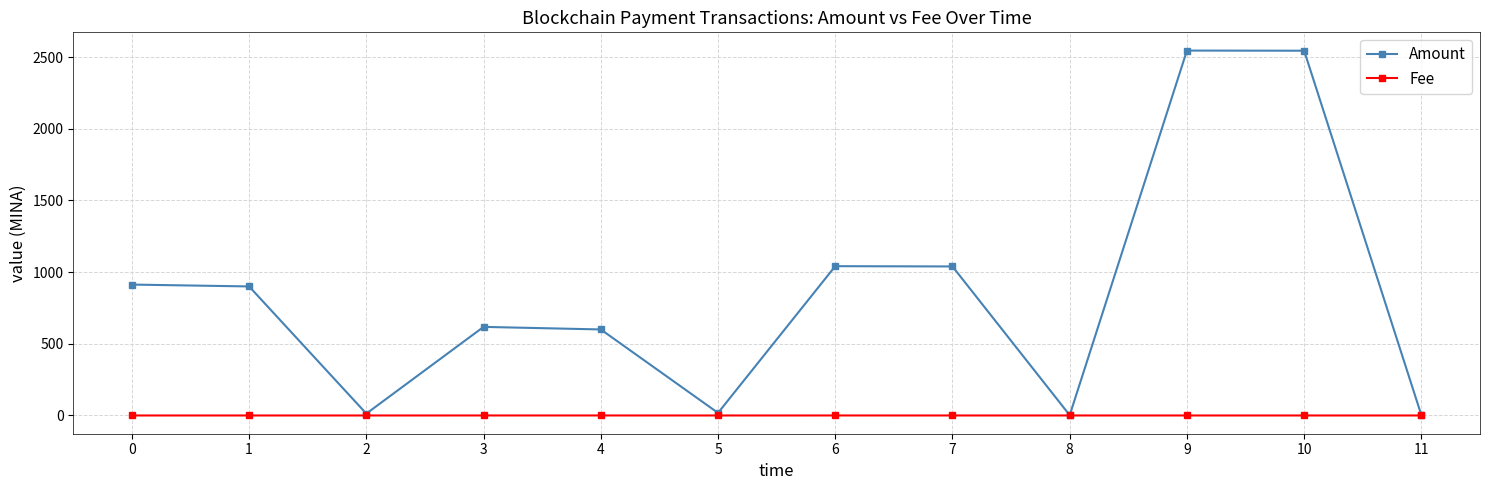

Is this an area chart (filled region under the line)?

No